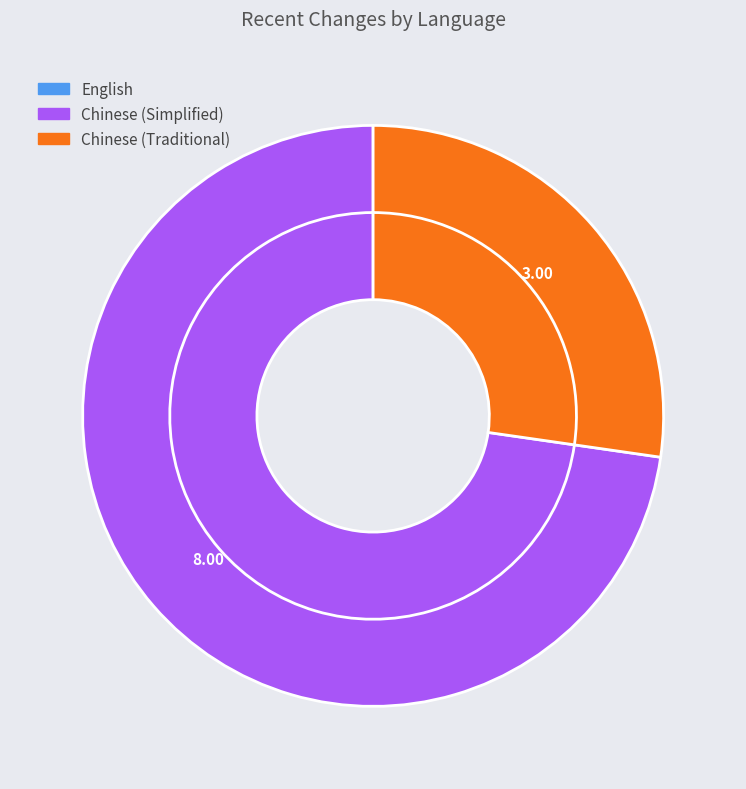

Is there any slice that represents more than half of the pie?

Yes